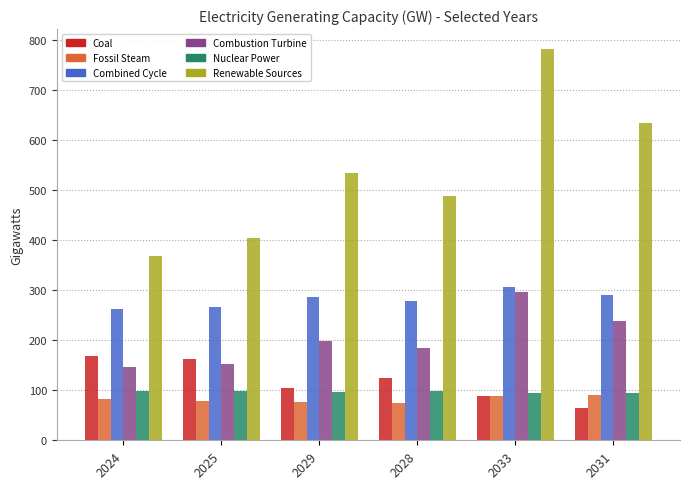

What are all the series names shown in the legend?

Coal, Fossil Steam, Combined Cycle, Combustion Turbine, Nuclear Power, Renewable Sources